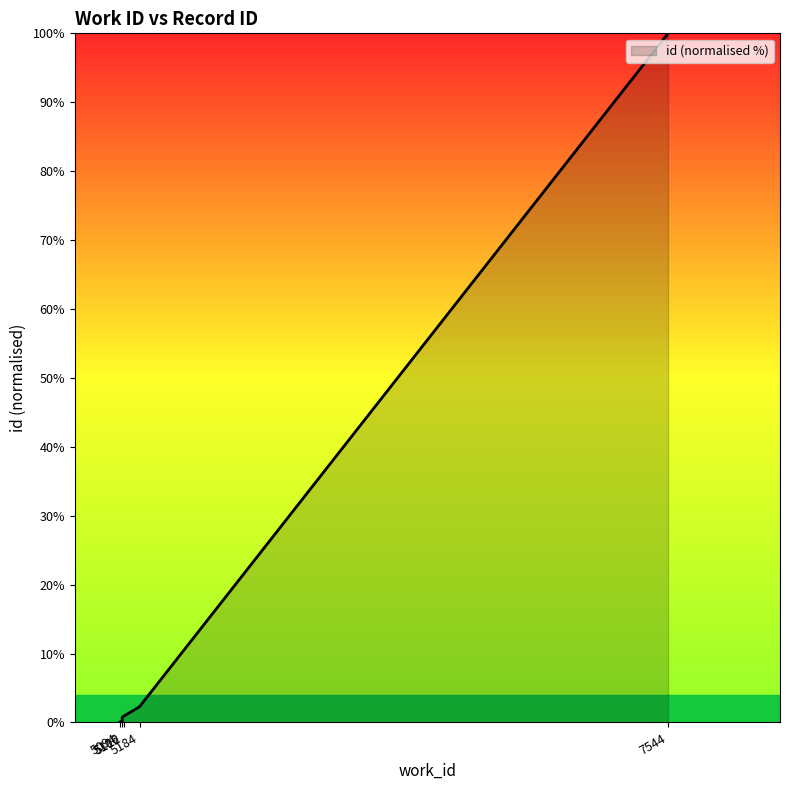

Where is the data nearest to the value 50?

5184